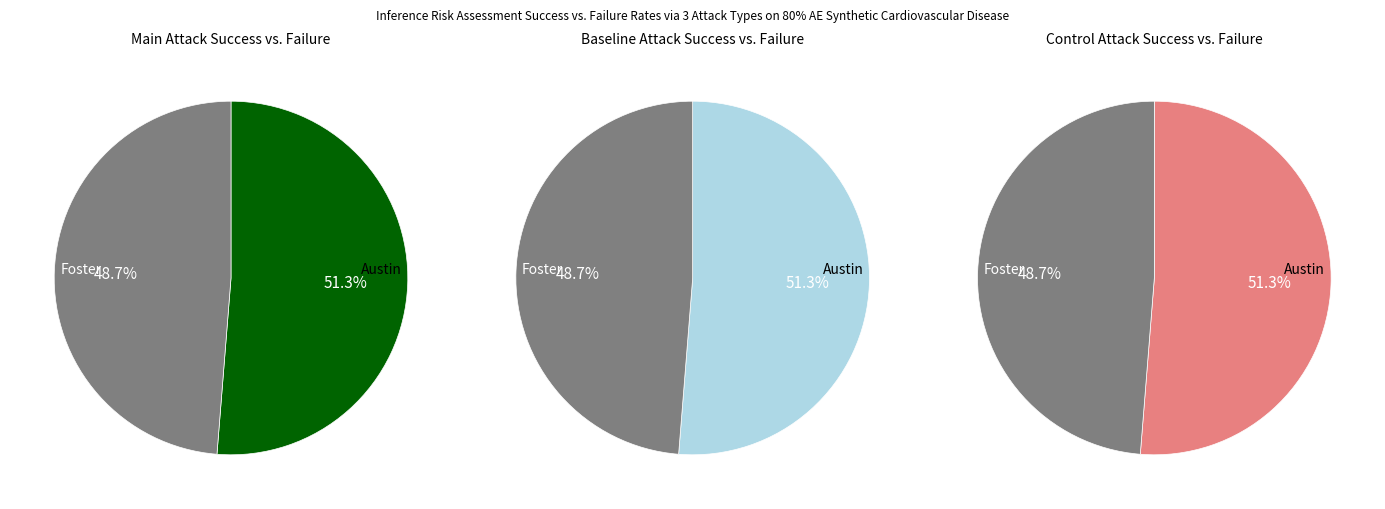

How many segments does this pie chart have?

2